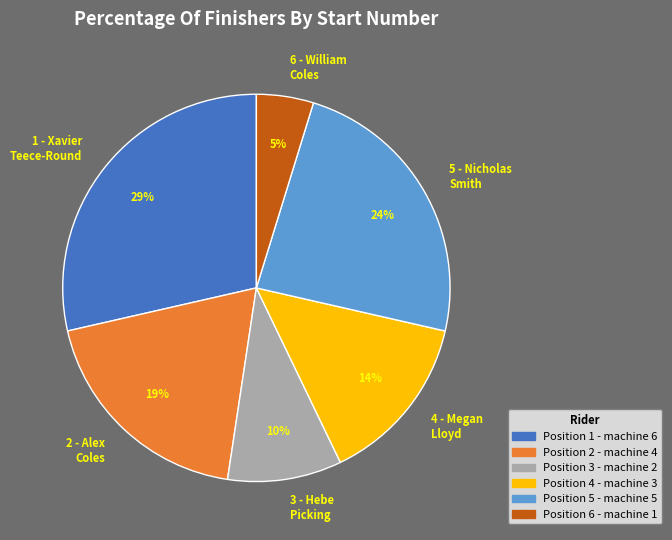

Is the sum of 5 - Nicholas Smith and 4 - Megan Lloyd greater than half?

No